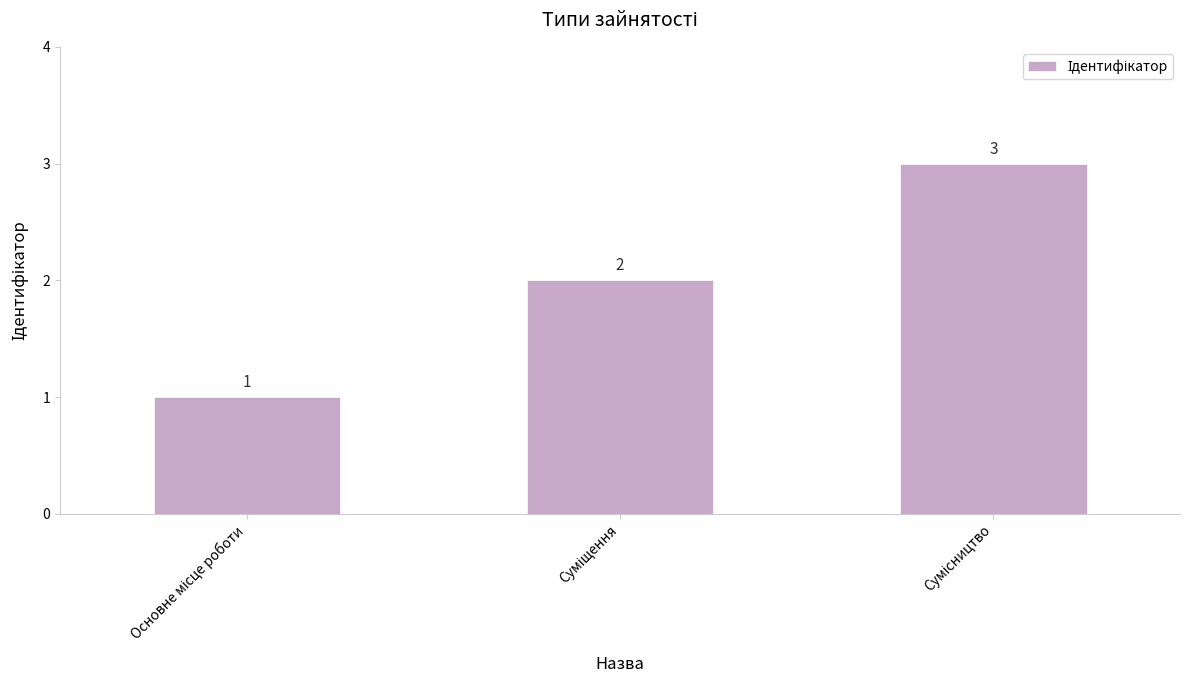

What is the value of the 2nd bar from the left?

2